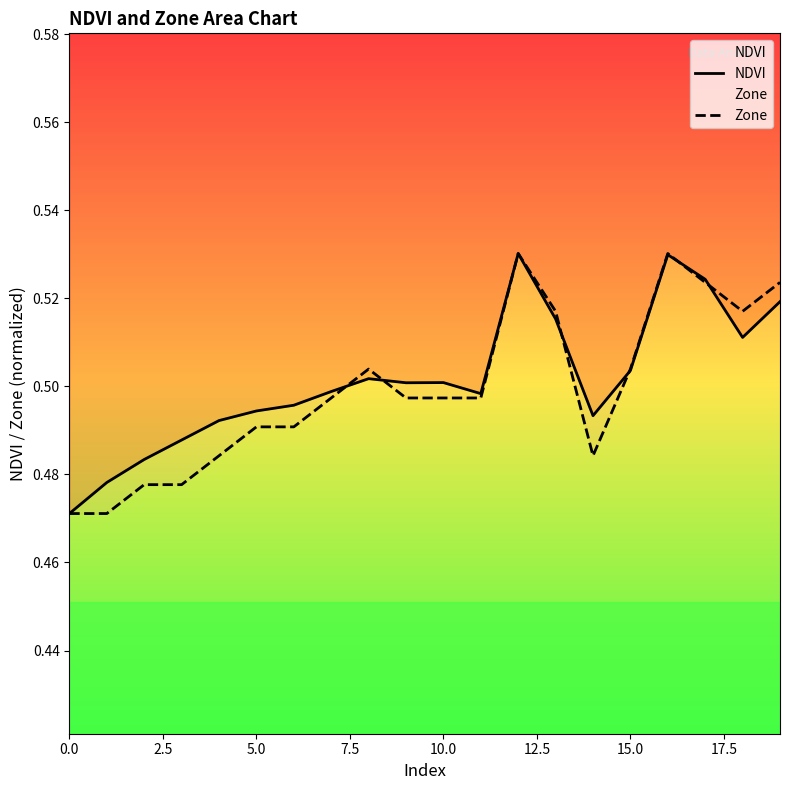

What is the approximate value of Zone at 5.0?

0.5